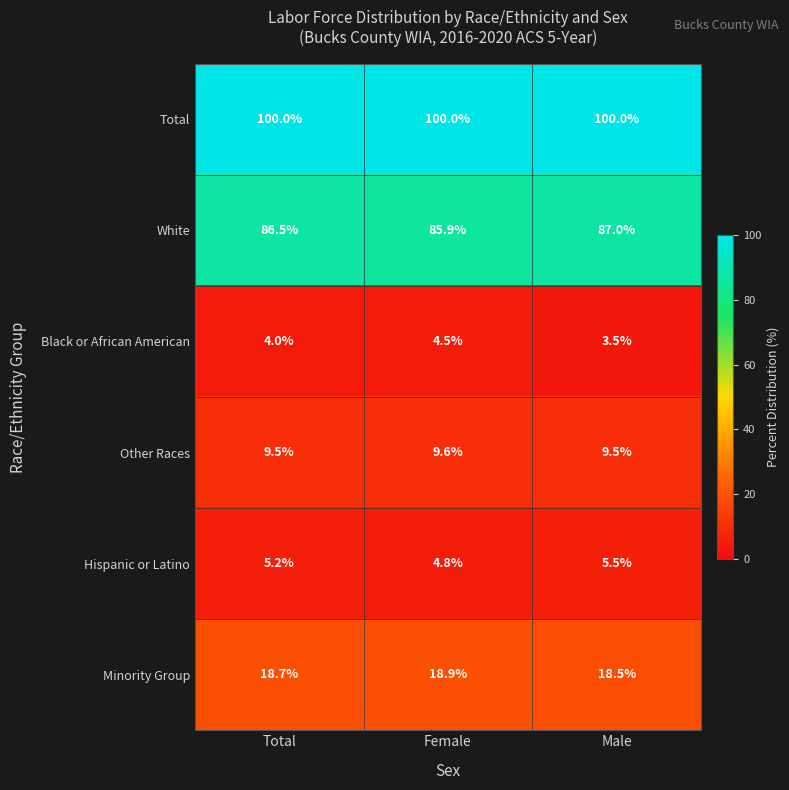

List the series in order of their peak value, lowest first.

Black or African American, Hispanic or Latino, Other Races, Minority Group, White, Total